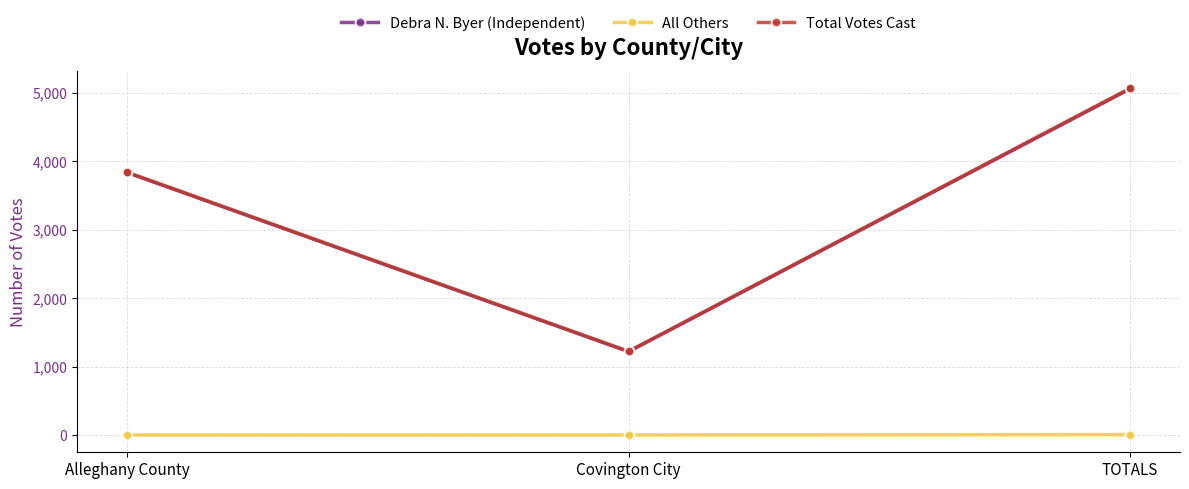

What is the minimum value for Total Votes Cast?

1226